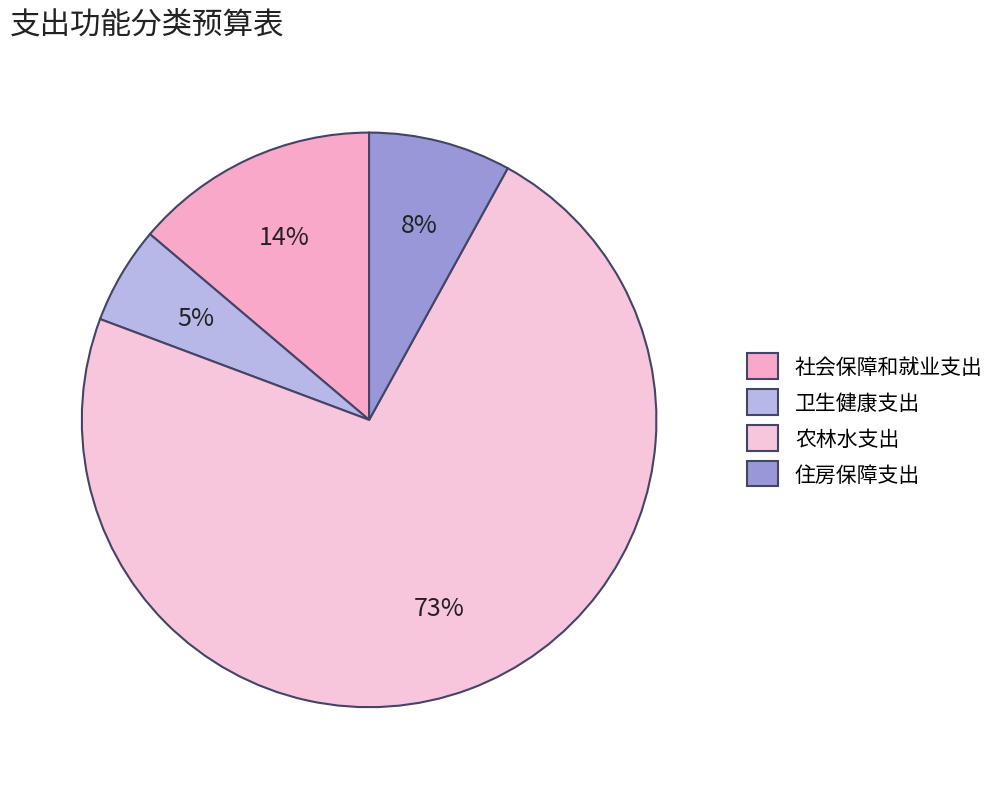

To the nearest percent, what is the difference between the 住房保障支出 and 社会保障和就业支出 slice percentages?

6%